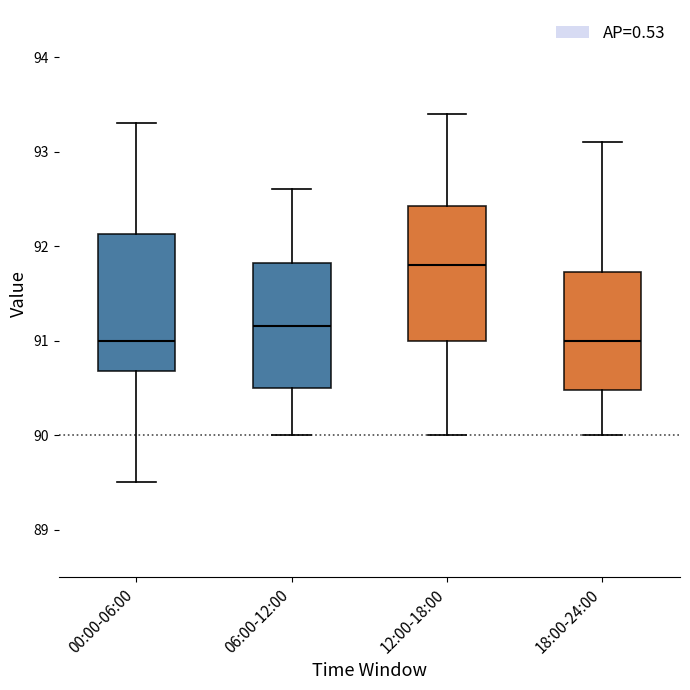

Reading left to right, transcribe this box plot: for each box, give where its median line is, the range the box spans, and where its two whiskers end, as read against the y-axis. The values are not printed on the chart, so give them approximately, as read against the axis.

00:00-06:00: median 91.0, box 90.7 to 92.1, whiskers 89.5 to 93.3
06:00-12:00: median 91.2, box 90.5 to 91.8, whiskers 90.0 to 92.6
12:00-18:00: median 91.8, box 91.0 to 92.4, whiskers 90.0 to 93.4
18:00-24:00: median 91.0, box 90.5 to 91.7, whiskers 90.0 to 93.1